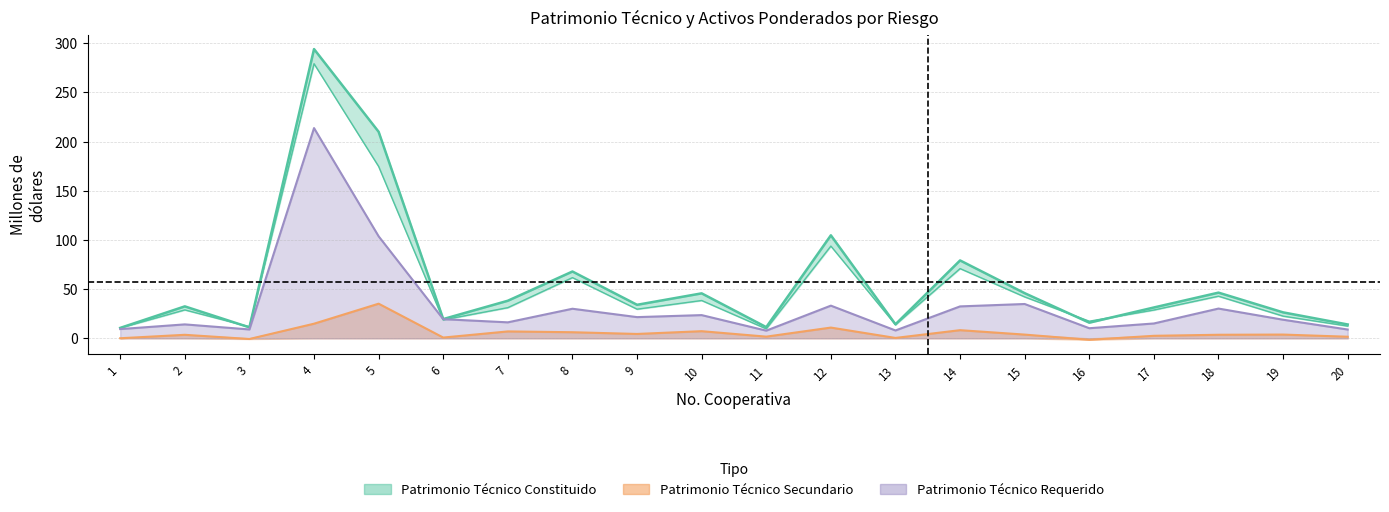

How many data points in TOTAL PATRIMONIO TECNICO PRIMARIO are above 29?

10